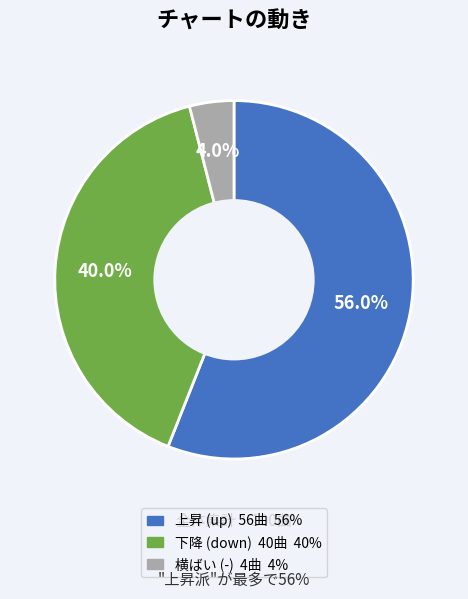

Does any single category account for the majority?

Yes